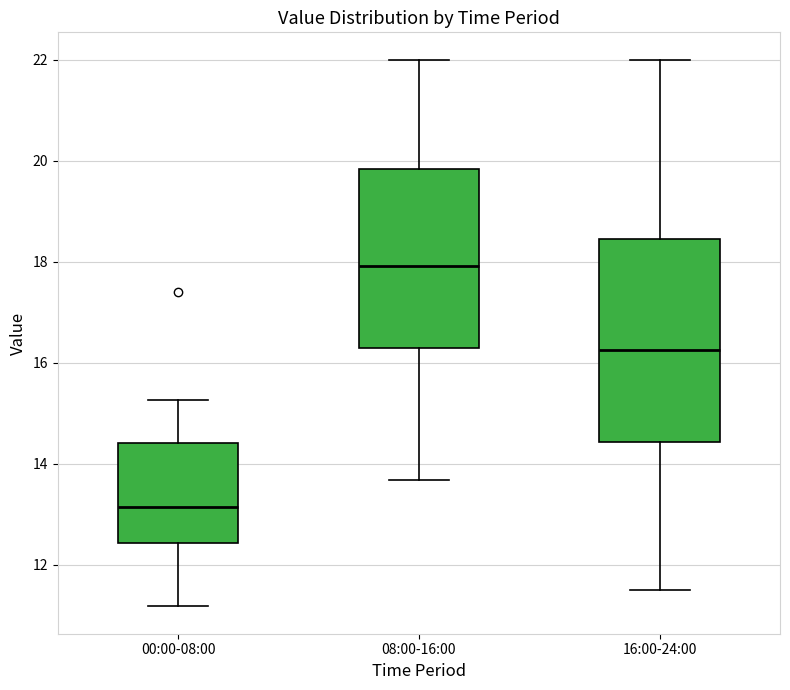

Comparing the boxes themselves (not the whiskers), which one is the tallest?

16:00-24:00